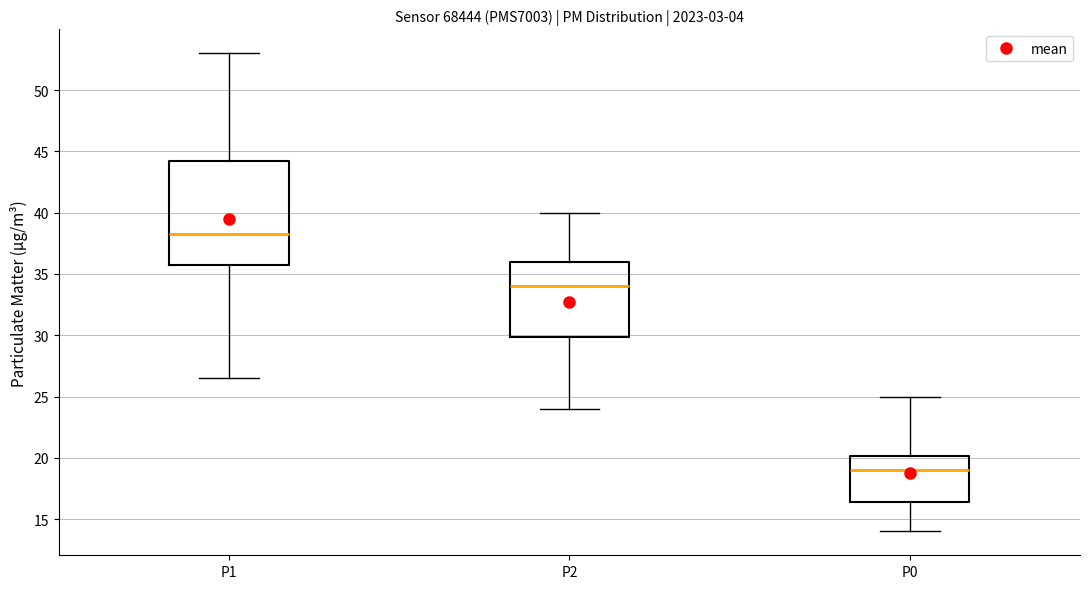

Which box's median line is the highest?

P1